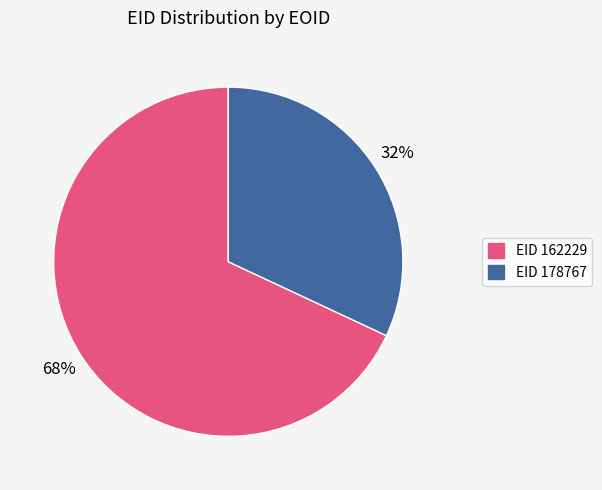

To the nearest percent, what is the average slice percentage?

50%